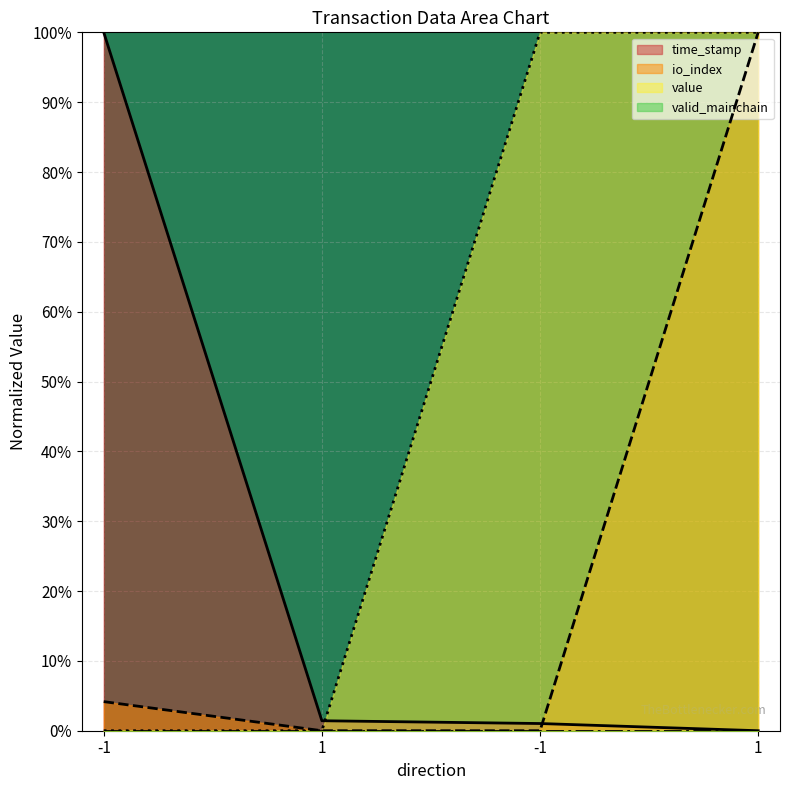

How many categories are shown in the chart?

4